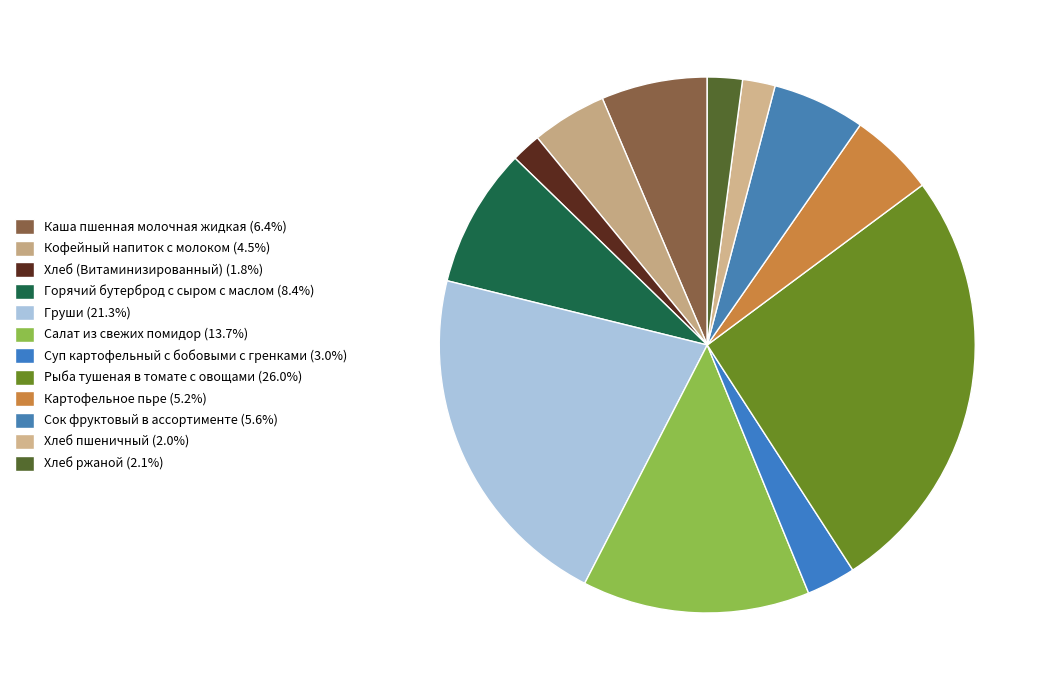

To the nearest percent, what is the difference between the largest and smallest slice percentages?

24%